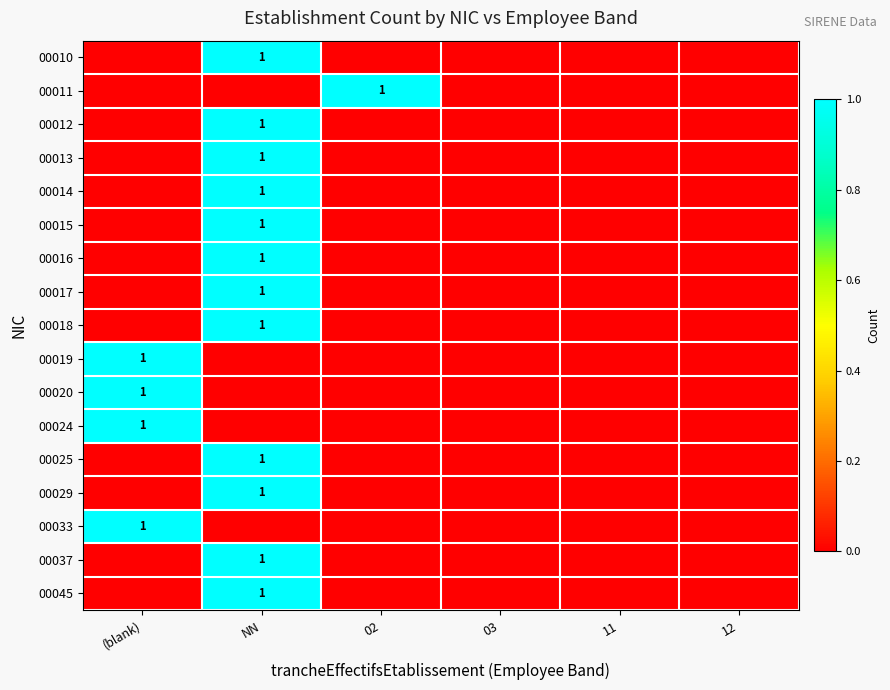

The 00018 series shows 0 at NN. True or false?

False